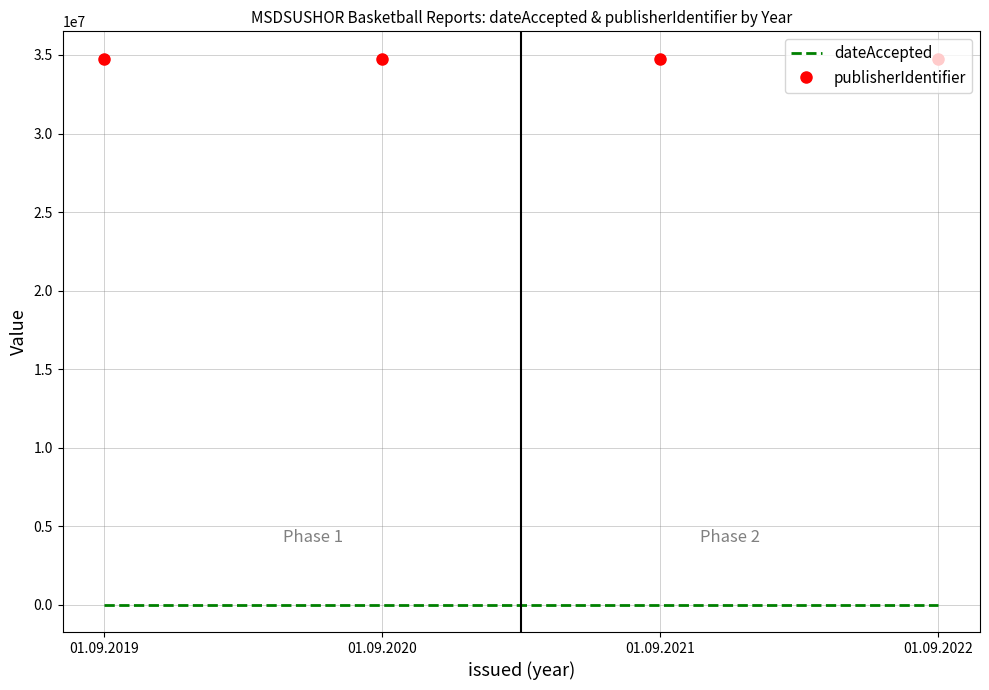

Count the number of data series in this chart.

2